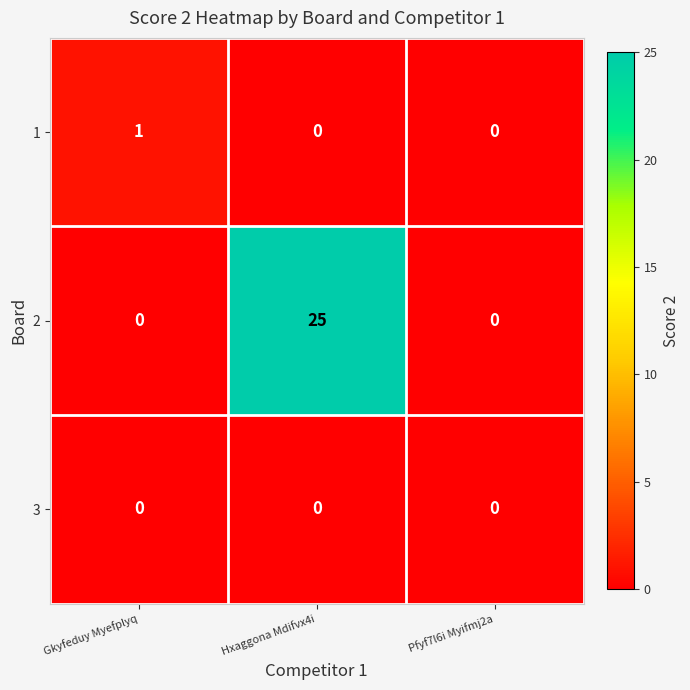

What is the maximum value shown in the chart?

25